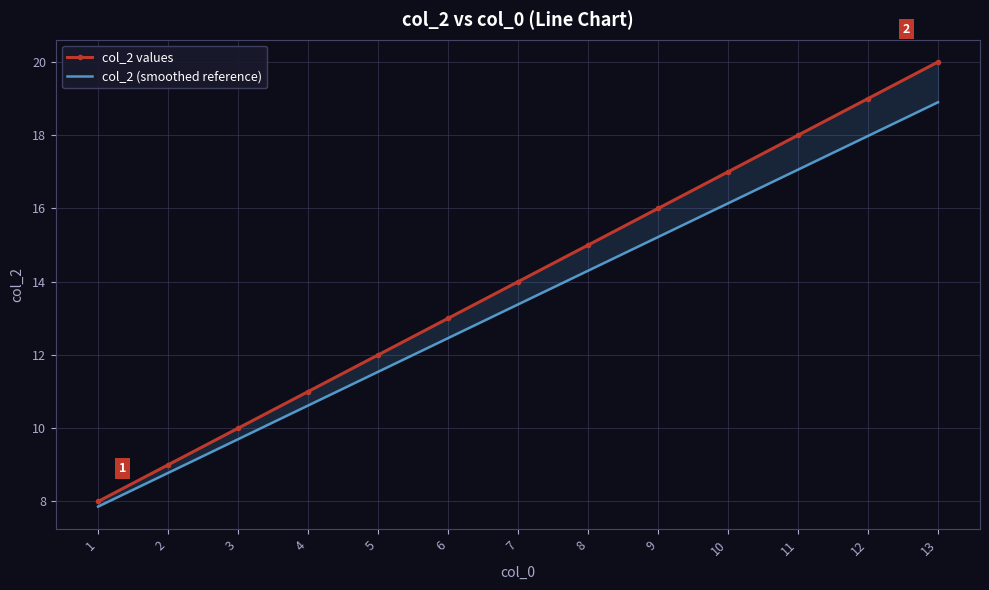

True or false: col_2 (smoothed reference) has more than 2 interior local peaks.

False